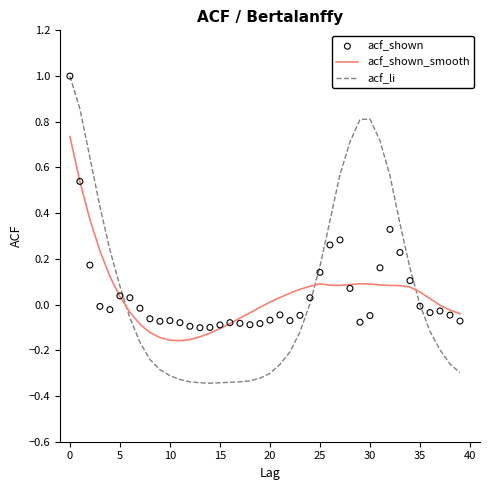

How many intersections are there between acf_li and acf_shown_smooth?

3